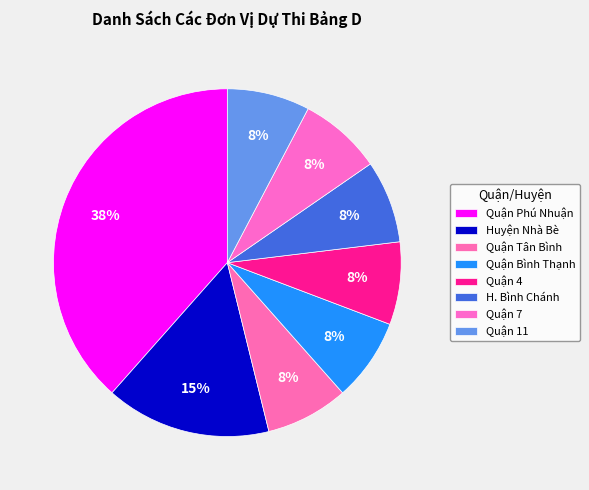

What is the ratio of the value at Quận Tân Bình to the value at Quận Phú Nhuận?

0.2